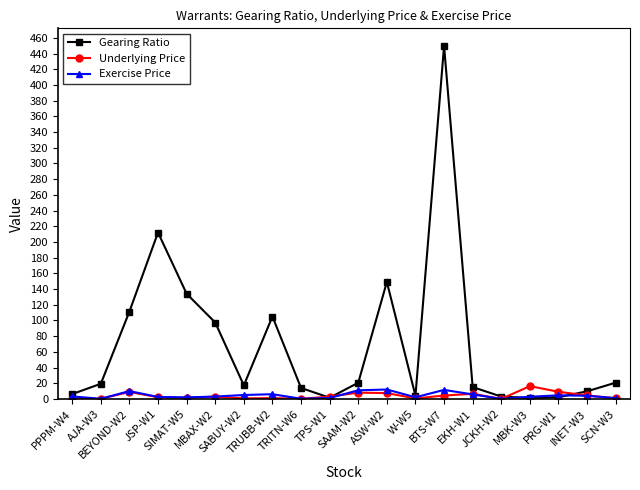

Is this an area chart (filled region under the line)?

No